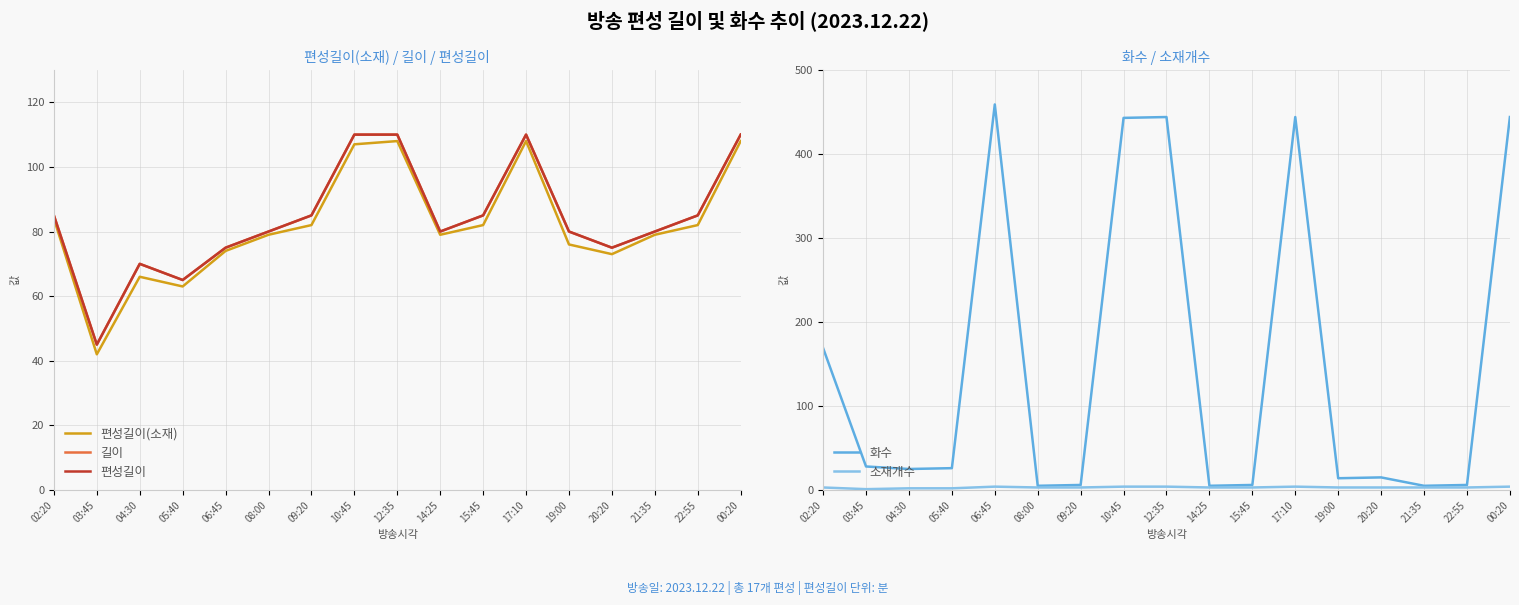

The value of 편성길이(소재) at 20:20 is 73. True or false?

True